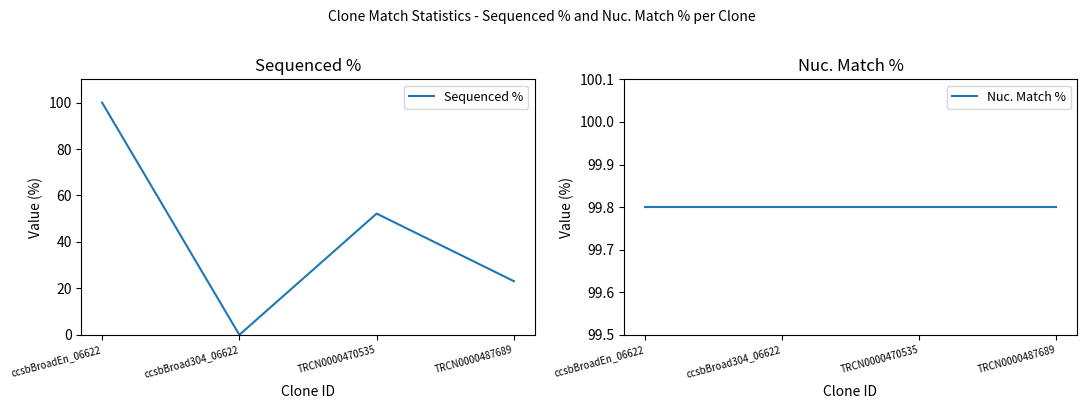

What is the difference between the Sequenced % values at ccsbBroadEn_06622 and ccsbBroad304_06622?

100.0